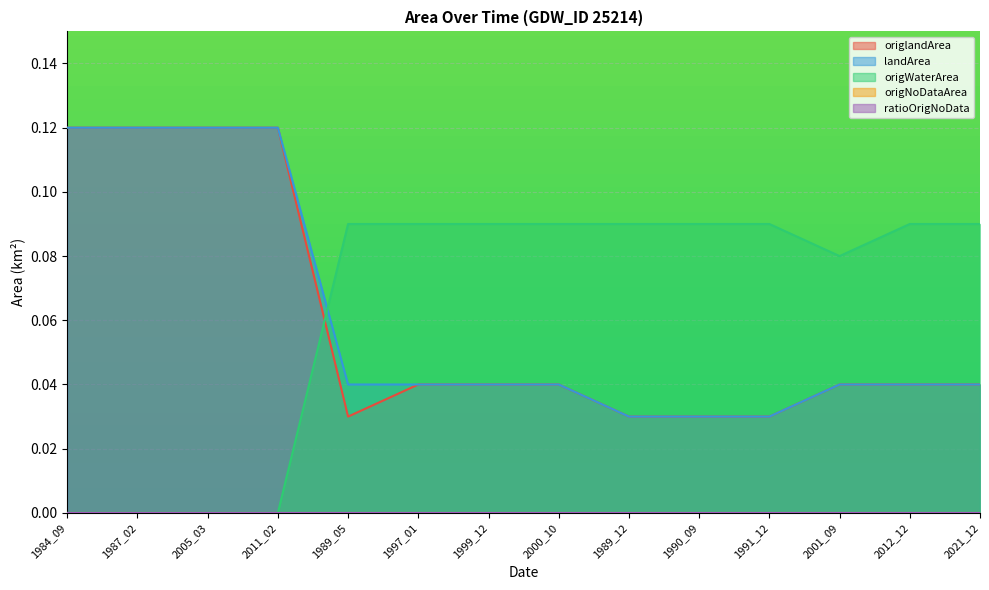

The origWaterArea series shows 0.1 at 2021_12. True or false?

False